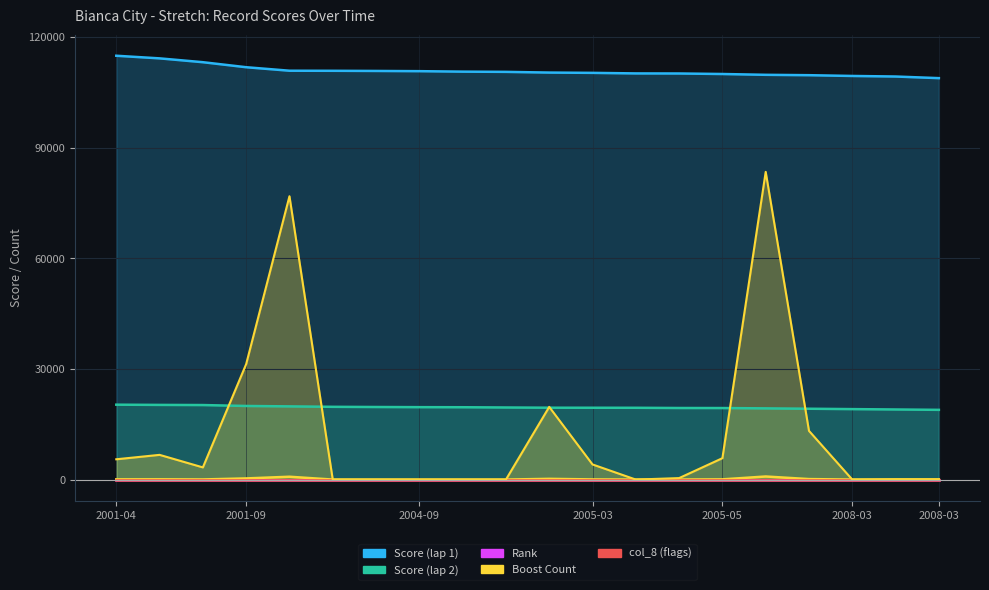

True or false: Score (lap 1) and Score (lap 2) intersect in this chart.

False